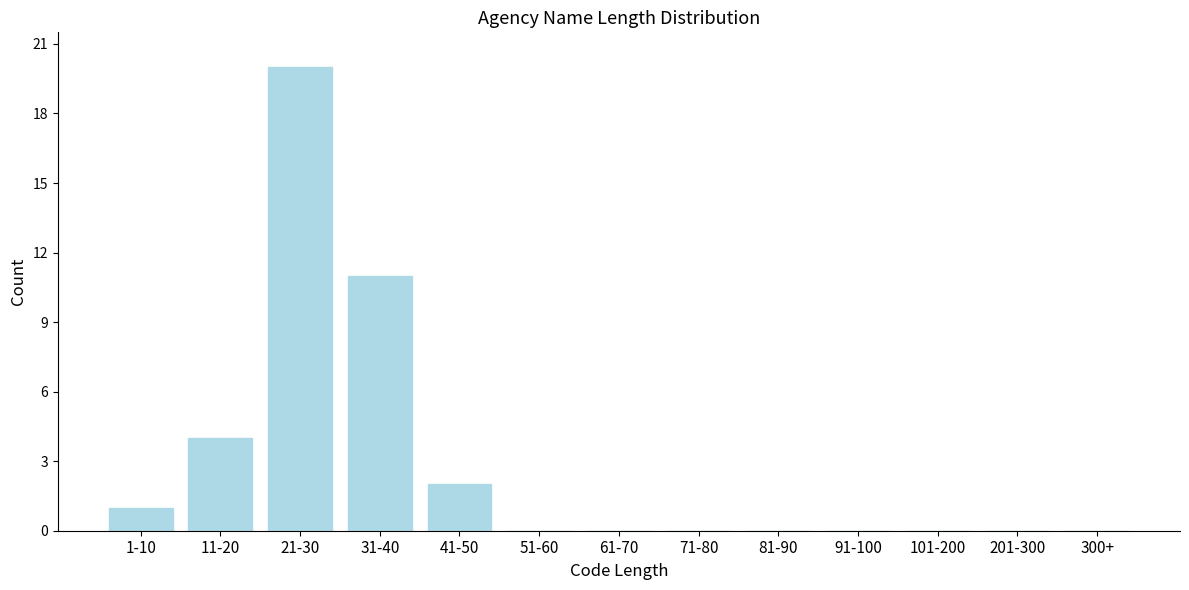

Reading right to left, extract all data points from this chart.

300+=0	201-300=0	101-200=0	91-100=0	81-90=0	71-80=0	61-70=0	51-60=0	41-50=2	31-40=11	21-30=20	11-20=4	1-10=1